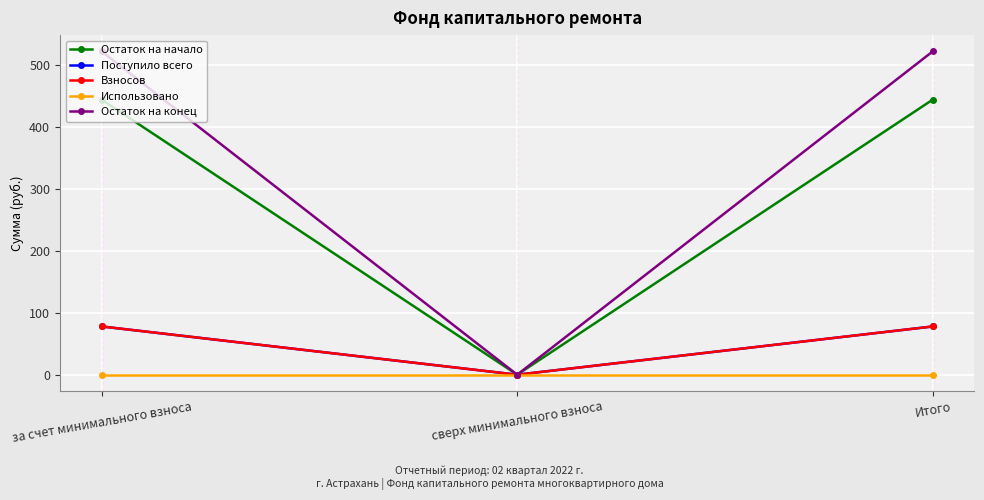

Is this an area chart (filled region under the line)?

No